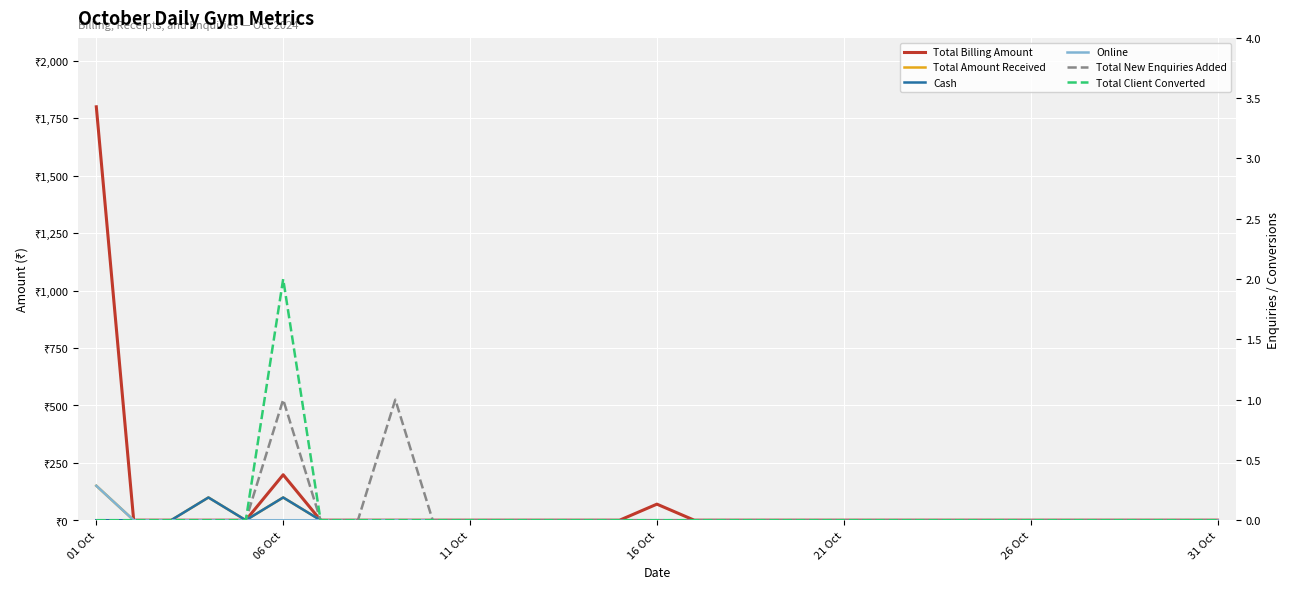

Which series has the widest spread of values?

Total Billing Amount